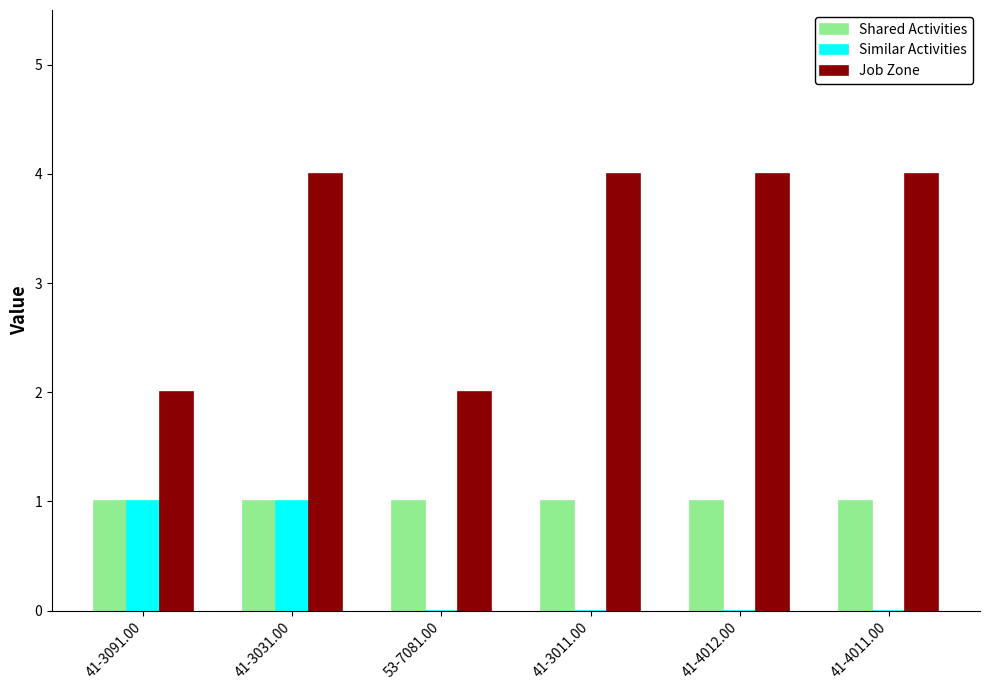

How many categories are shown in the chart?

6